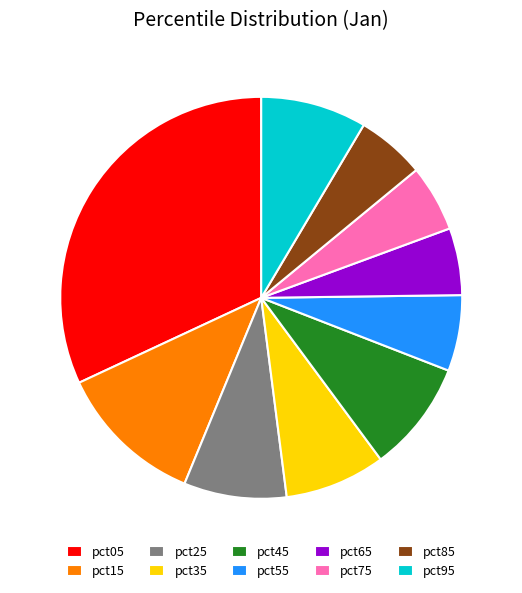

Which category has the biggest portion of the pie?

pct05